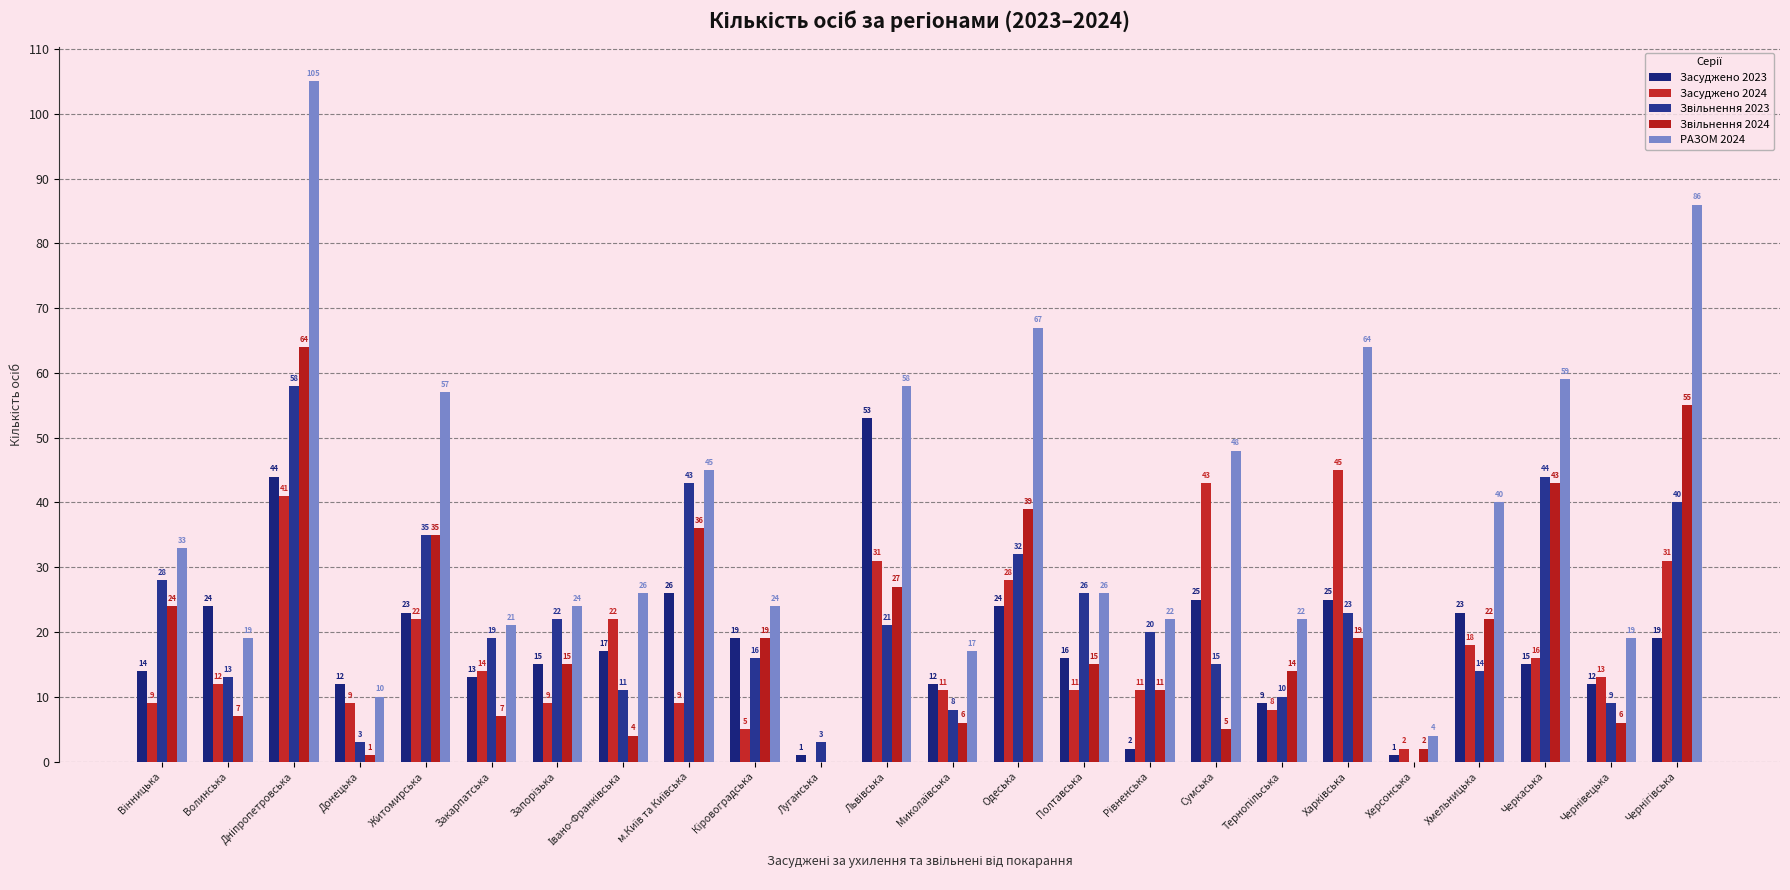

Which series has the largest range (max minus min)?

РАЗОМ 2024